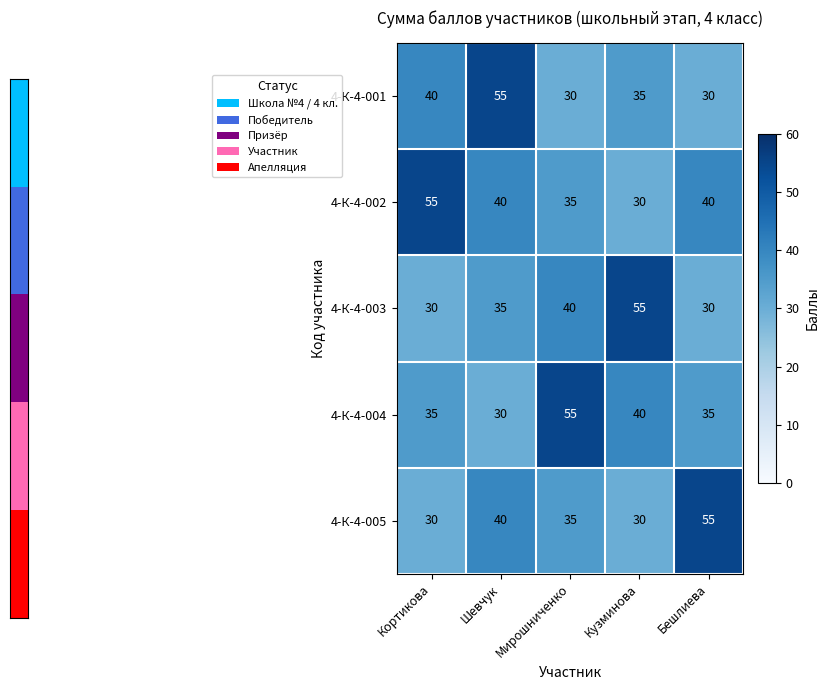

How many categories are shown in the chart?

5